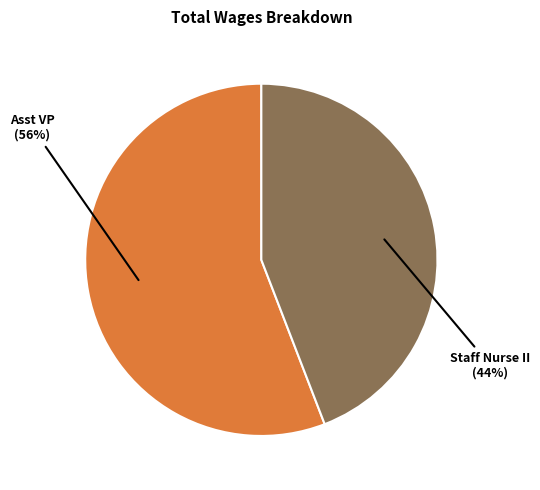

To the nearest percent, what portion does Staff Nurse II represent?

44%